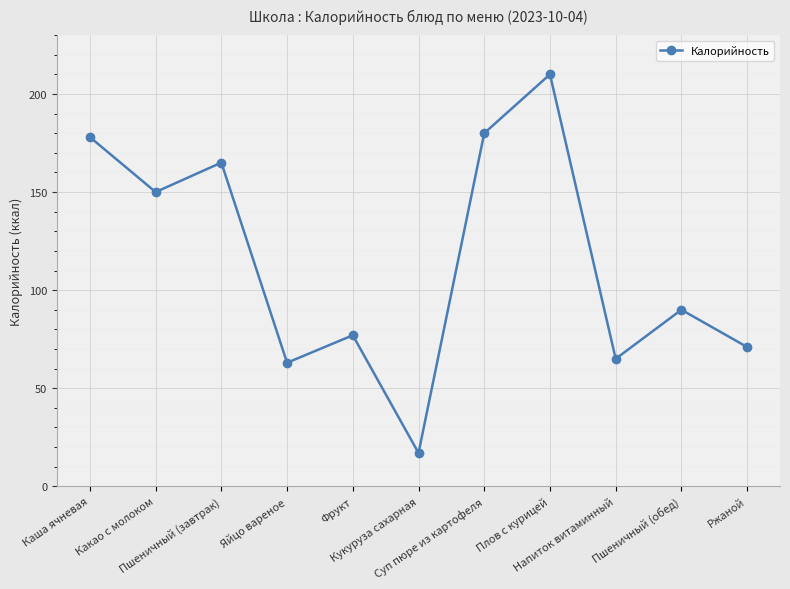

How many lines are shown in the chart?

1